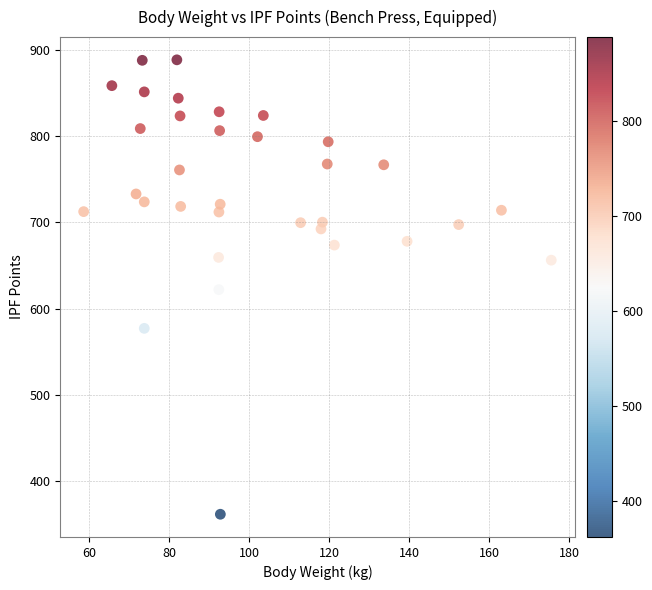

What is the range of X values (max minus min)?

116.9